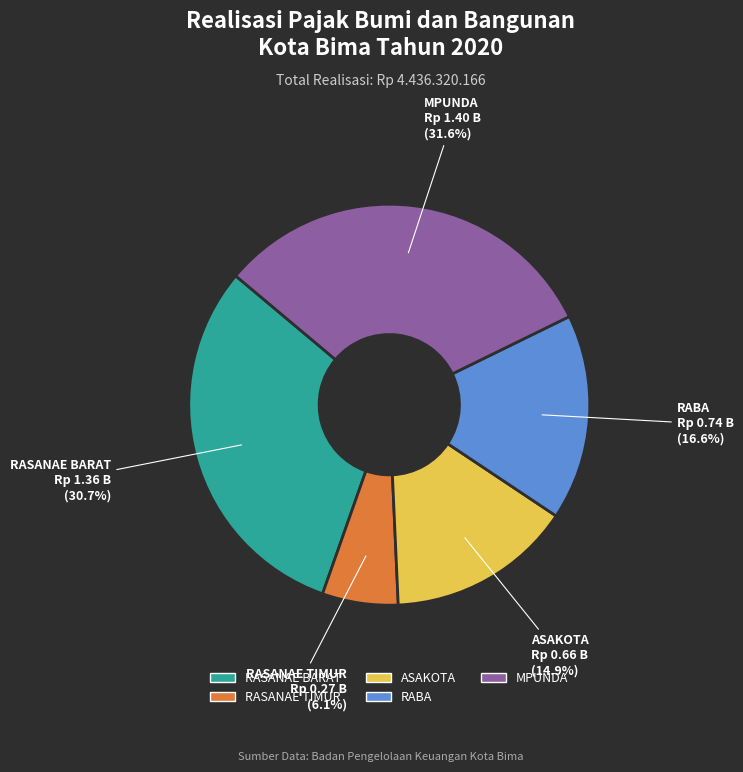

What is the smallest slice in the pie chart?

RASANAE TIMUR